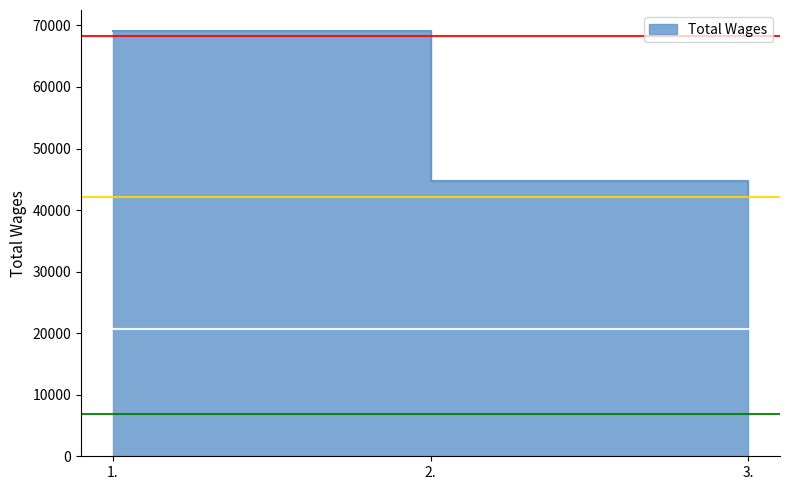

At which label is the value closest to 55596?

2.